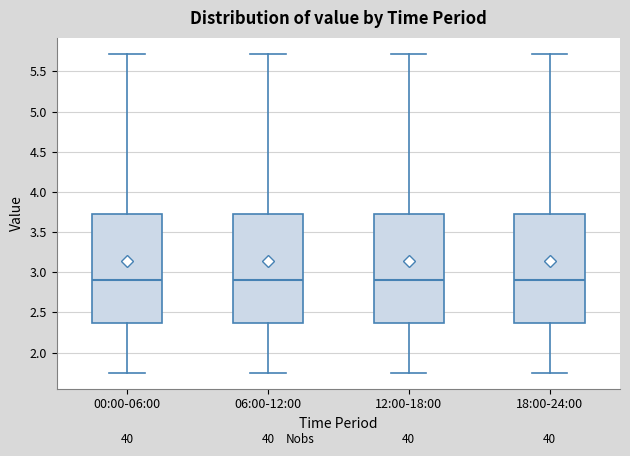

Reading left to right, read every box against the y-axis: the position of its median line, the range the box covers, and the ends of its whiskers. The values are not printed on the chart, so give them approximately, as read against the axis.

00:00-06:00: median 2.90, box 2.35 to 3.70, whiskers 1.75 to 5.70
06:00-12:00: median 2.90, box 2.35 to 3.70, whiskers 1.75 to 5.70
12:00-18:00: median 2.90, box 2.35 to 3.70, whiskers 1.75 to 5.70
18:00-24:00: median 2.90, box 2.35 to 3.70, whiskers 1.75 to 5.70